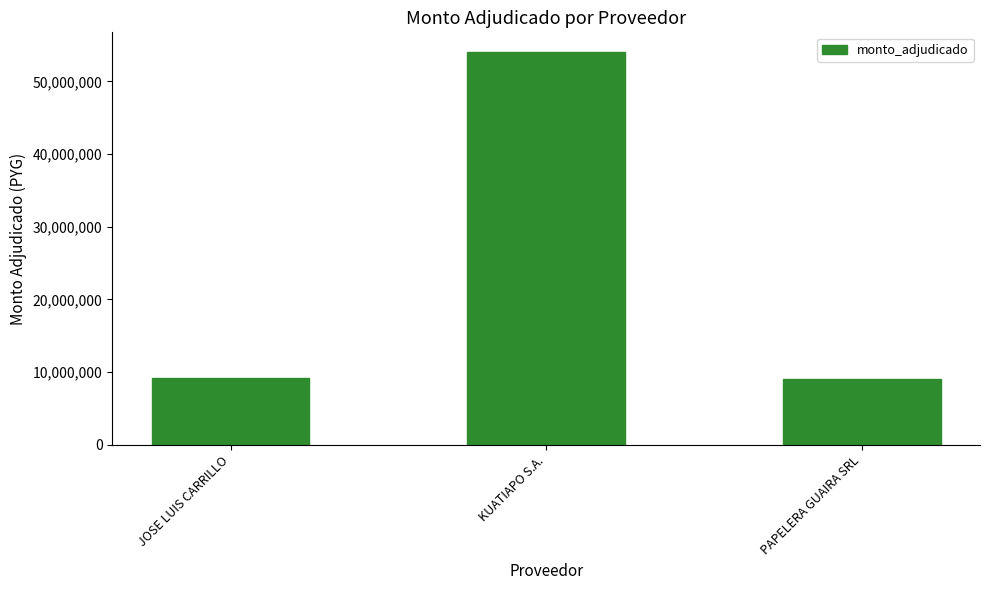

Read the value at PAPELERA GUAIRA SRL.

9071500